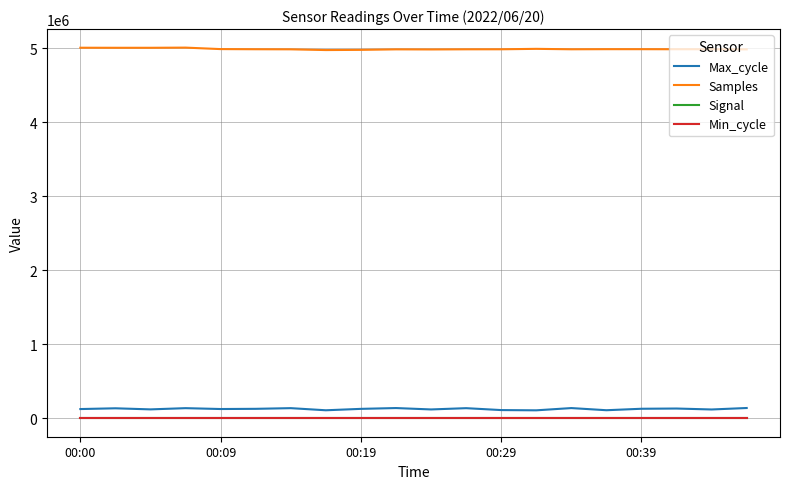

What is the average value of the Samples series?

4992265